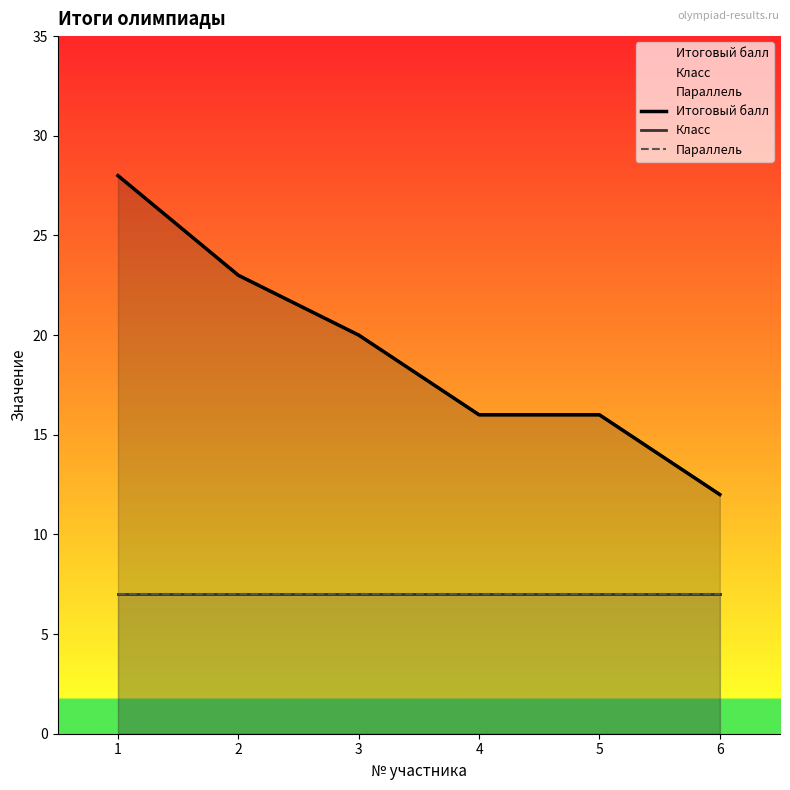

How many categories are shown in the chart?

6